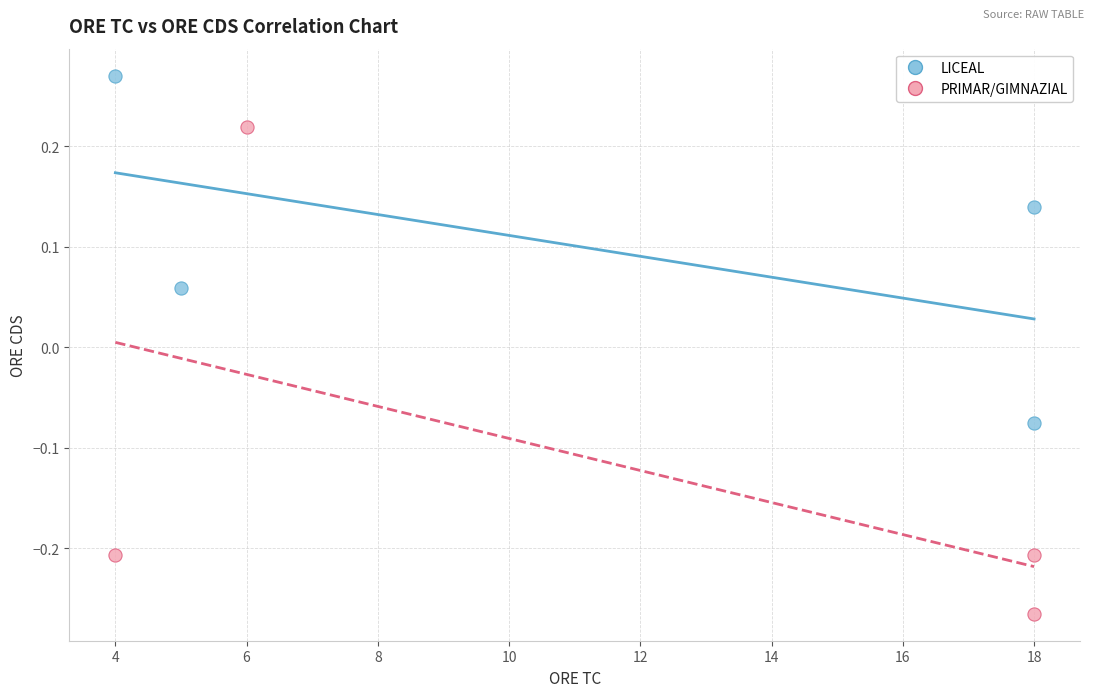

Which series reaches the maximum Y coordinate?

LICEAL